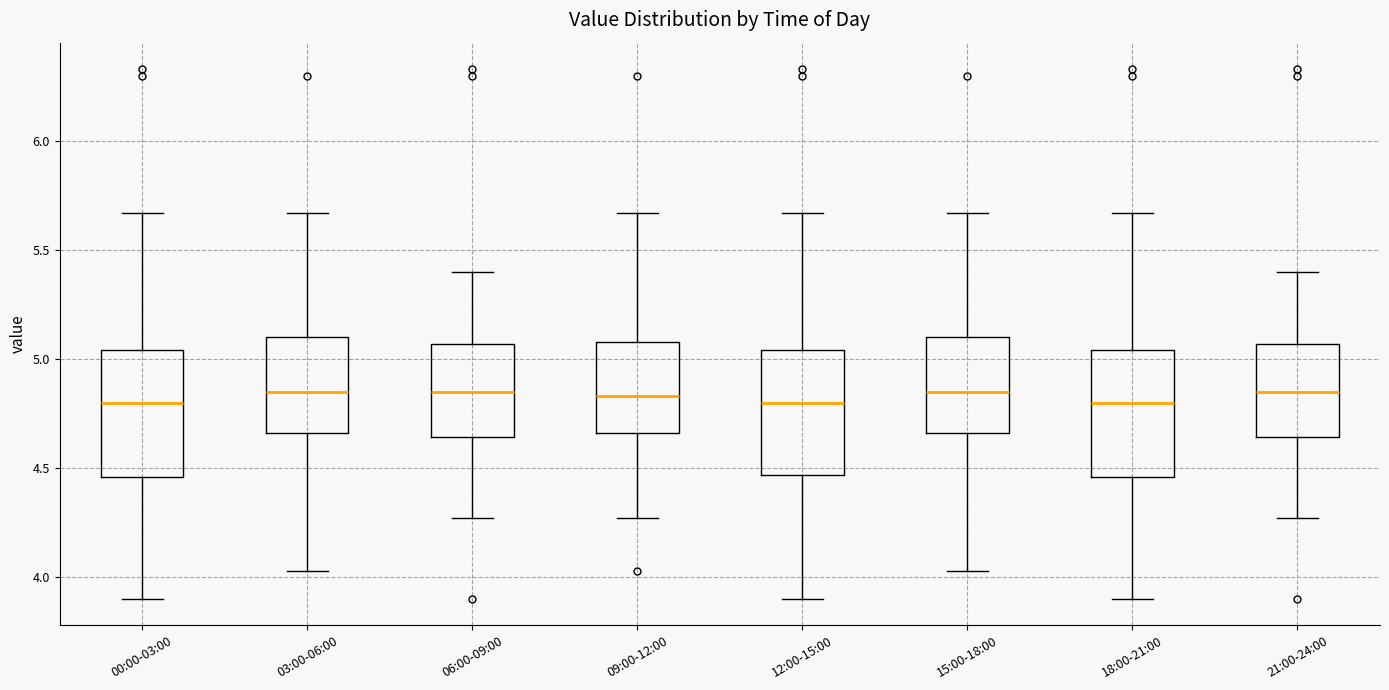

Reading left to right, transcribe this box plot: for each box, give where its median line is, the range the box spans, and where its two whiskers end, as read against the y-axis. The values are not printed on the chart, so give them approximately, as read against the axis.

00:00-03:00: median 4.80, box 4.45 to 5.05, whiskers 3.90 to 5.65
03:00-06:00: median 4.85, box 4.65 to 5.10, whiskers 4.05 to 5.65
06:00-09:00: median 4.85, box 4.65 to 5.05, whiskers 4.25 to 5.40
09:00-12:00: median 4.85, box 4.65 to 5.10, whiskers 4.25 to 5.65
12:00-15:00: median 4.80, box 4.45 to 5.05, whiskers 3.90 to 5.65
15:00-18:00: median 4.85, box 4.65 to 5.10, whiskers 4.05 to 5.65
18:00-21:00: median 4.80, box 4.45 to 5.05, whiskers 3.90 to 5.65
21:00-24:00: median 4.85, box 4.65 to 5.05, whiskers 4.25 to 5.40